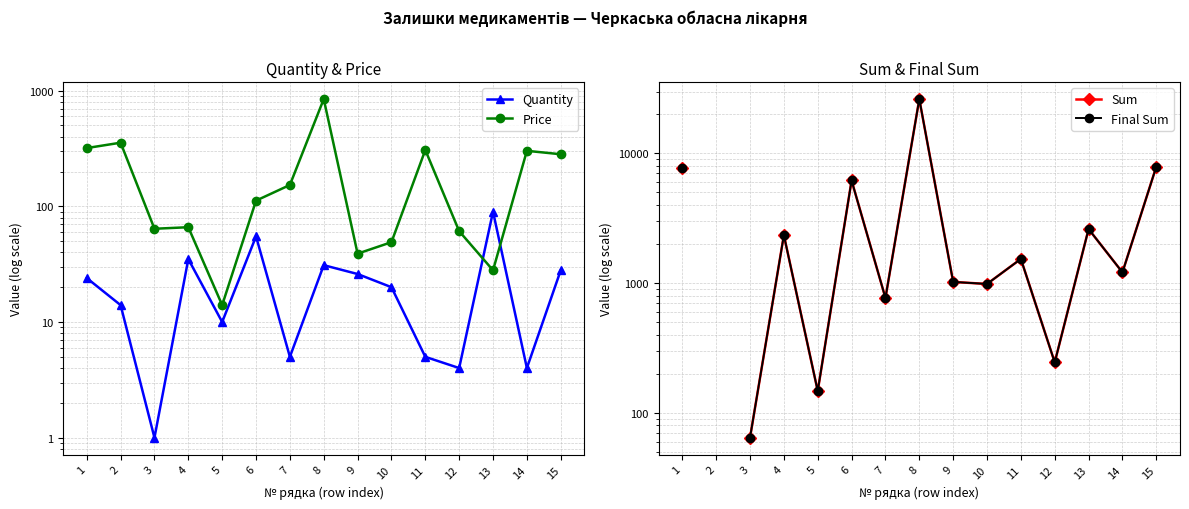

Which has a higher value, 7 or 2?

2